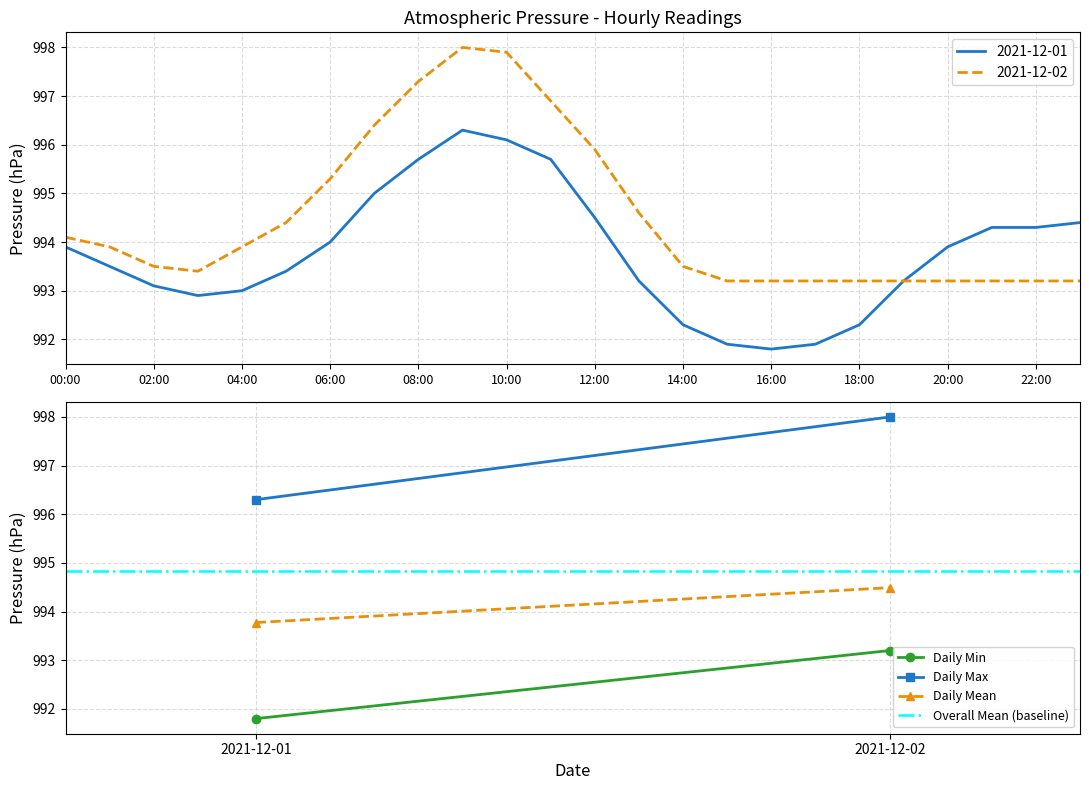

Is this an area chart (filled region under the line)?

No